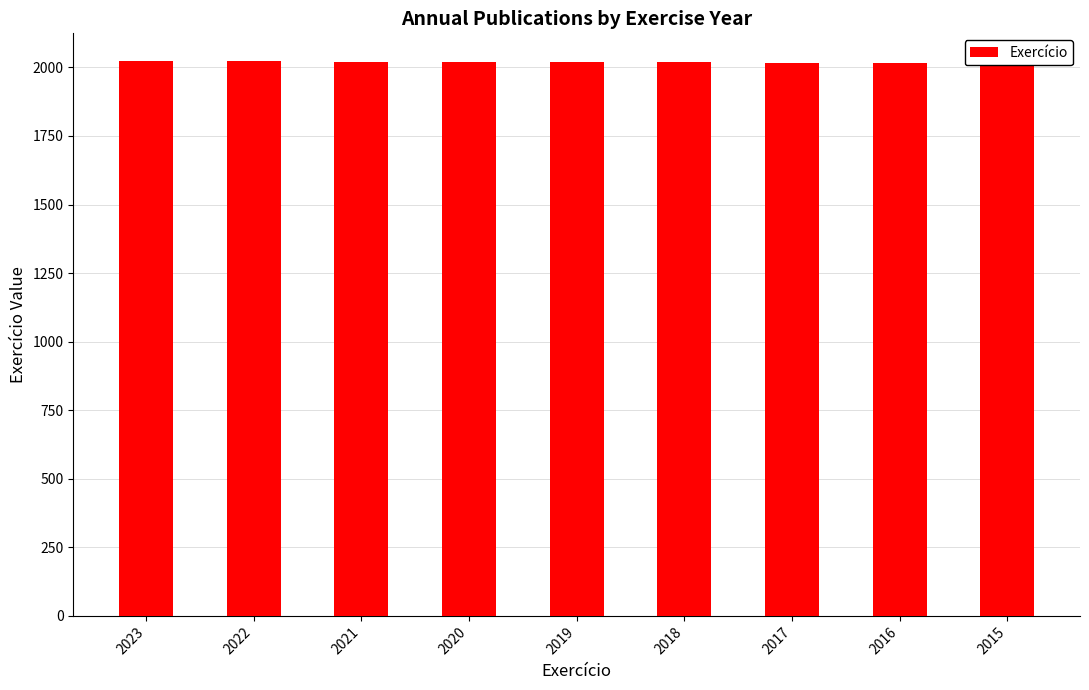

What is the value of the 3rd bar from the left?

2021